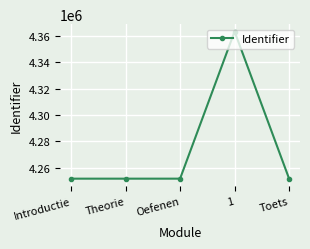

True or false: the data has more than 0 interior local peaks.

True